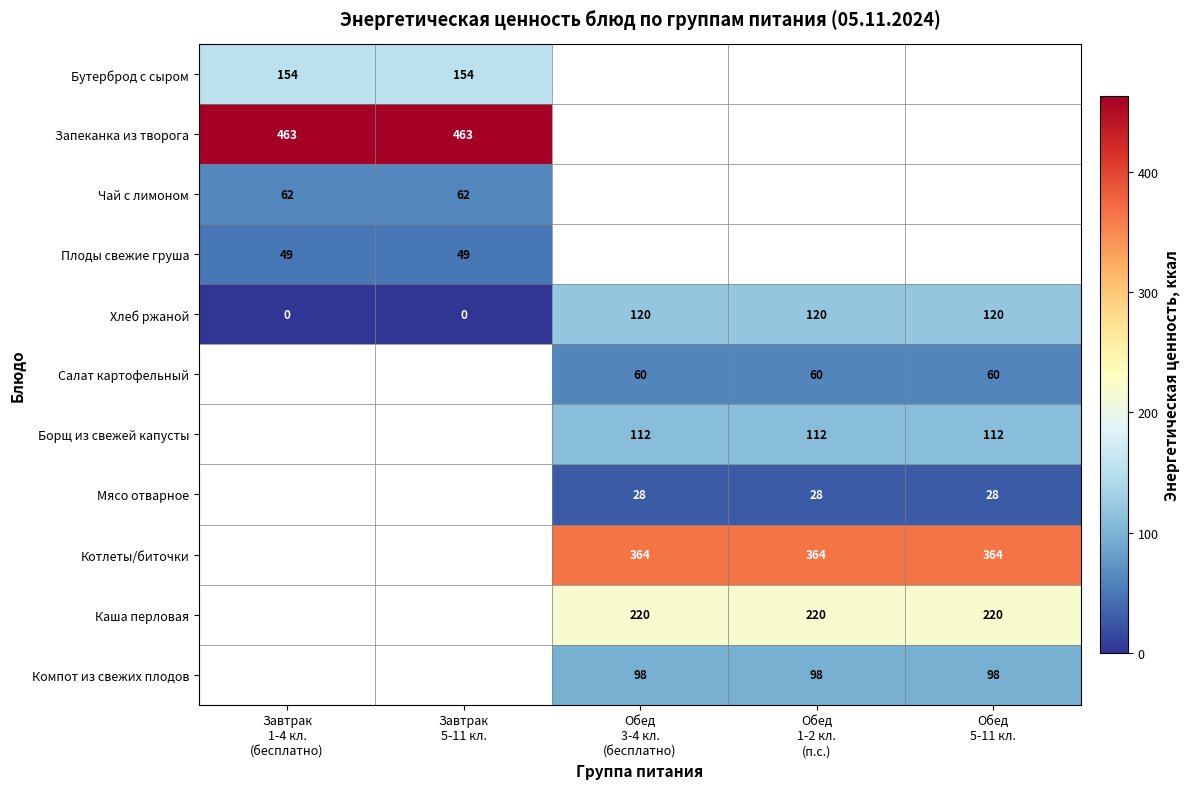

What is the highest value of the Хлеб ржаной series?

120